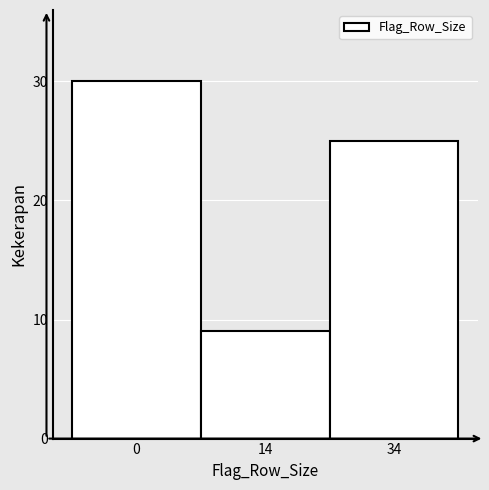

Reading left to right, what are all the values shown in this chart?

30	9	25